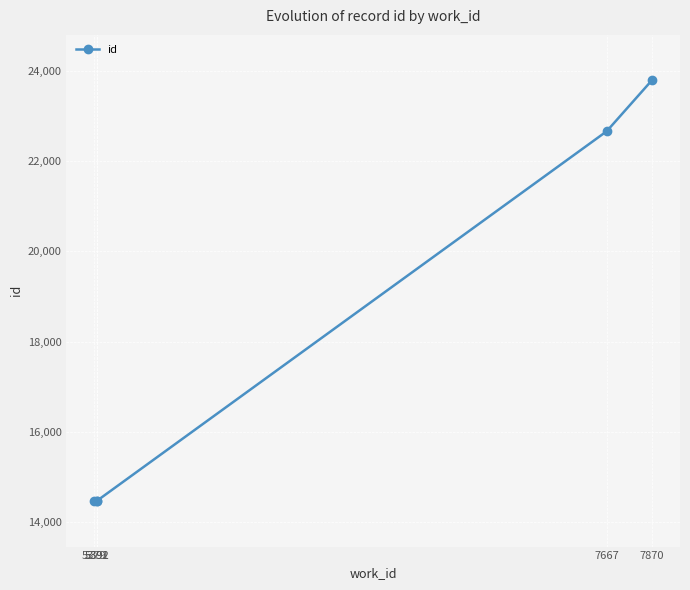

What is the value of the 4th point from the left?

22656